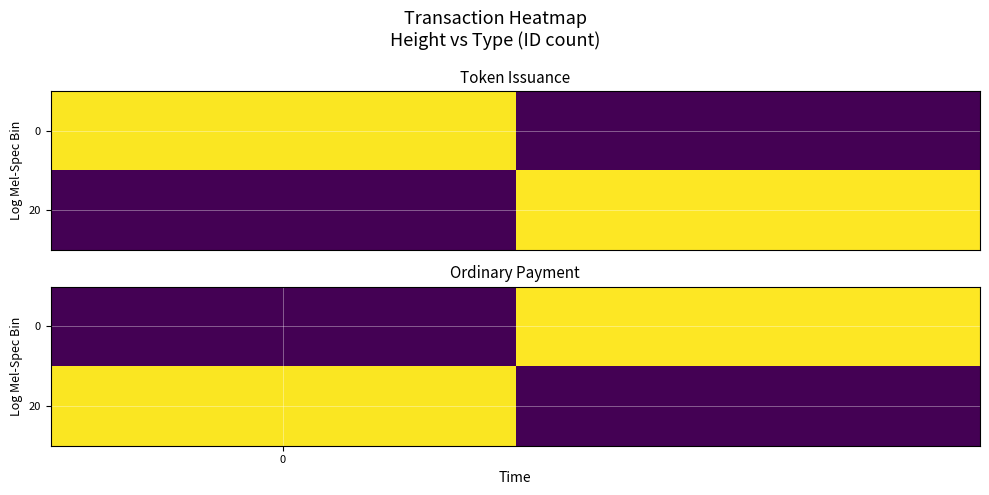

At which category is the sum across all series the highest?

1